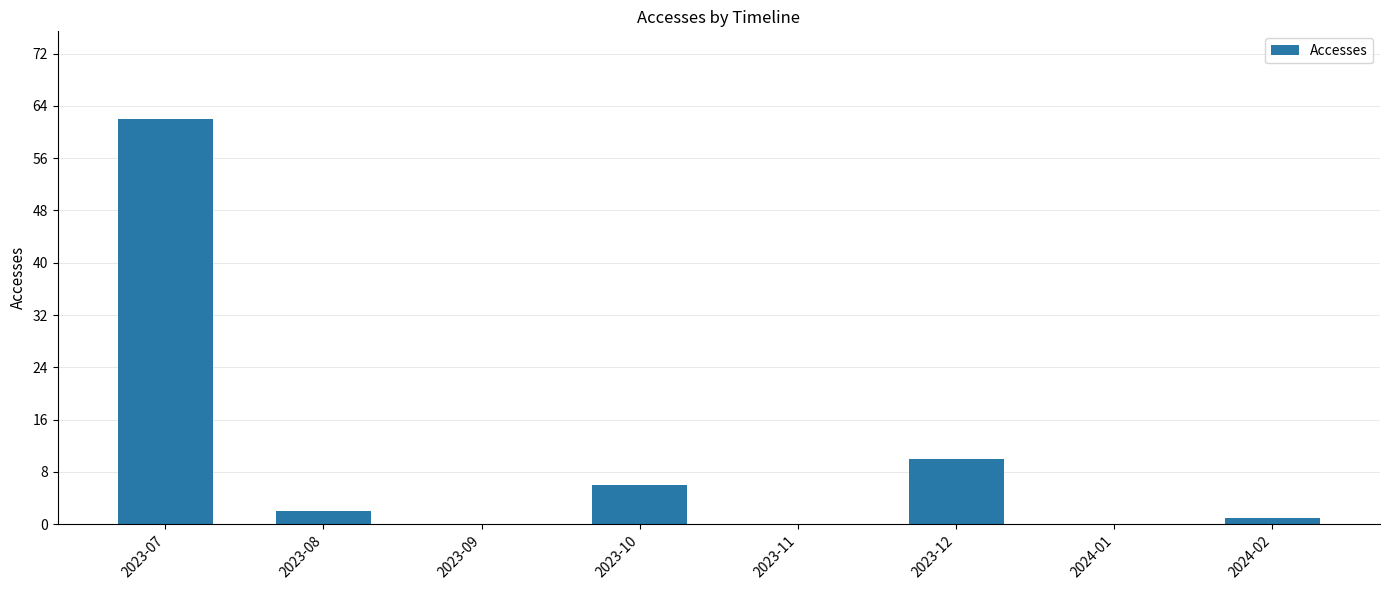

What is the change in value from 2023-11 to 2024-02?

+1